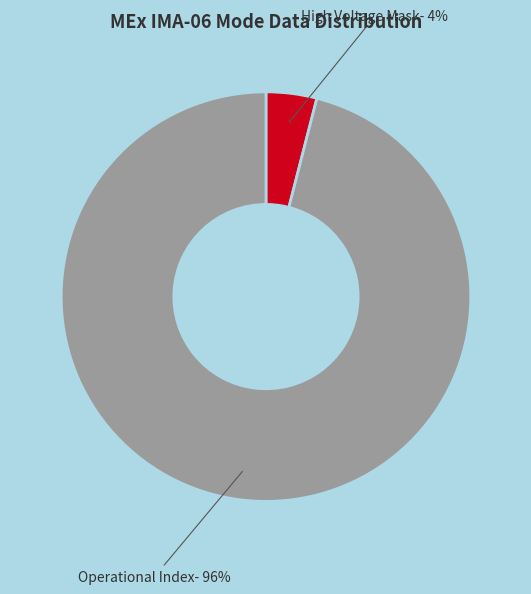

Which slice represents more than half of the pie?

Operational Index